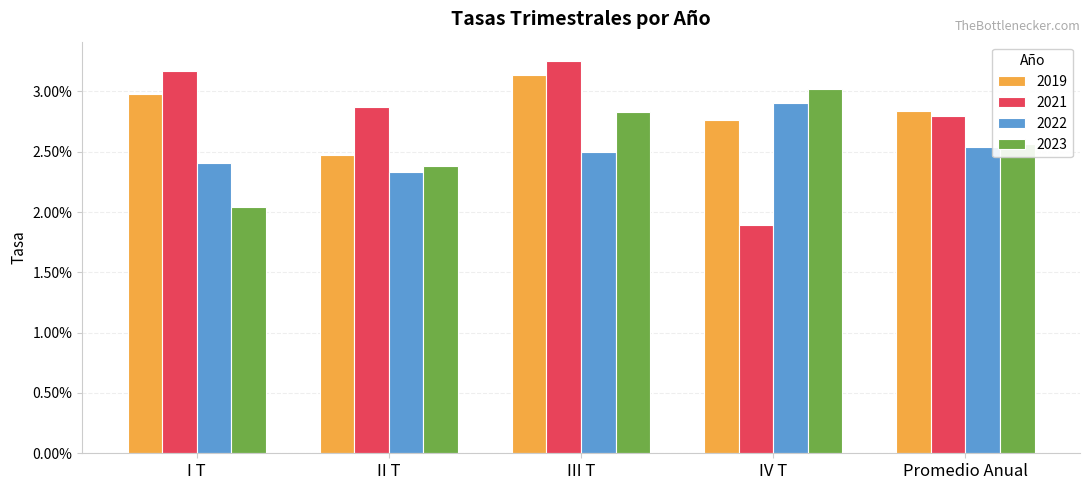

Between IV T and Promedio Anual, which series saw the biggest shift?

2021